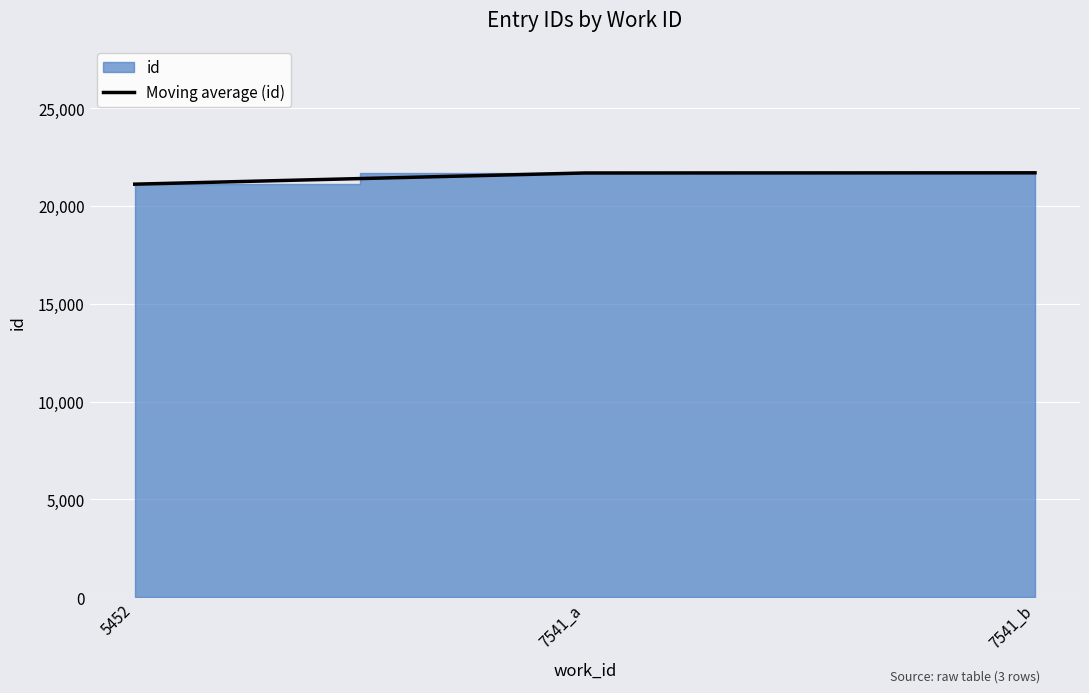

What is the difference between the values at 7541_b and 5452?

581